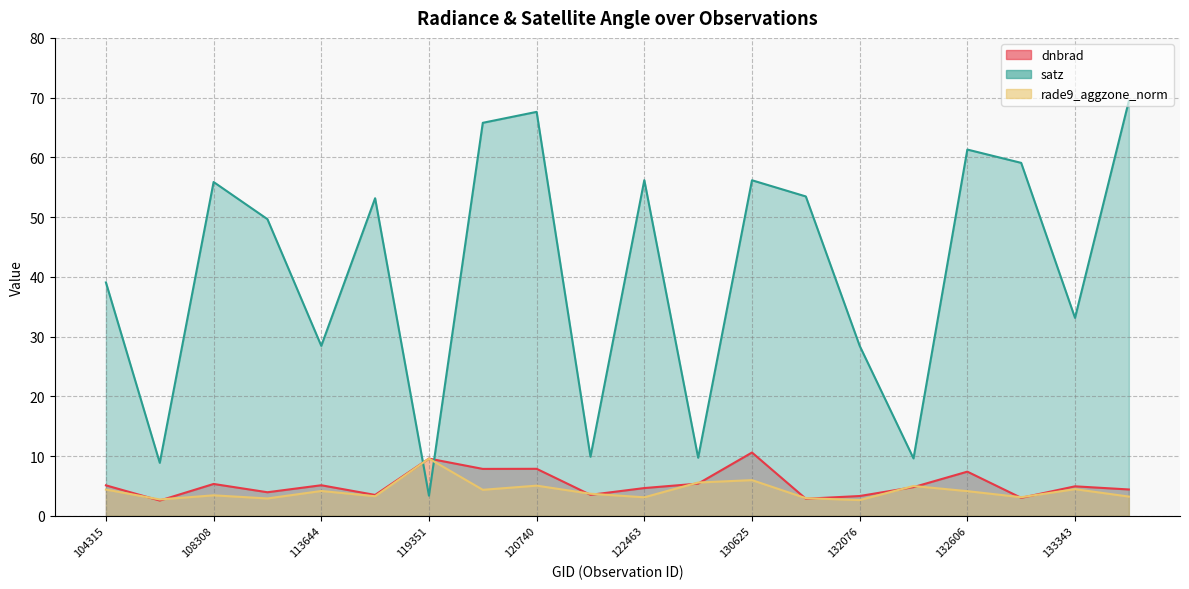

The dnbrad series shows 7.9 at 120740. True or false?

True